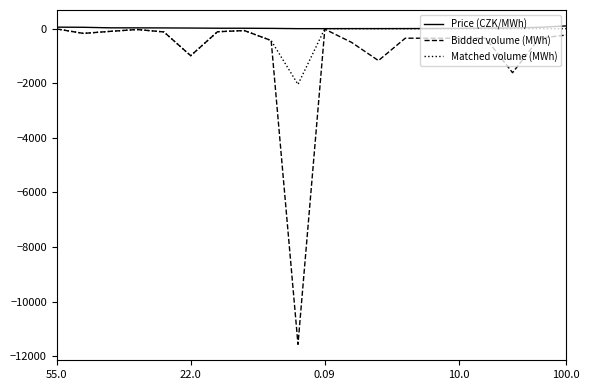

What is the lowest value of the Matched volume (MWh) series?

-2042.4